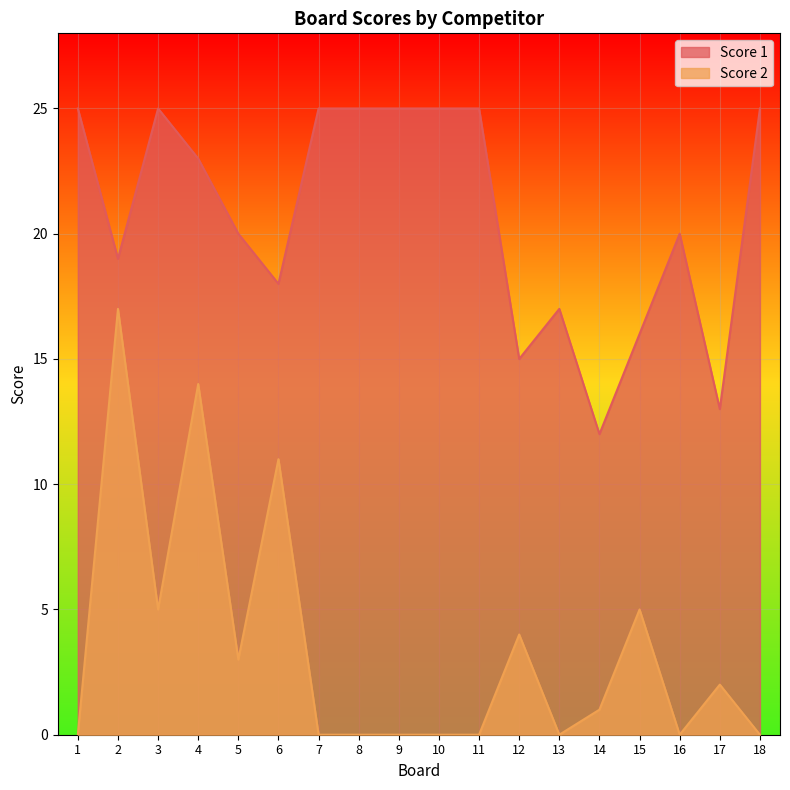

What is the maximum value shown in the chart?

25